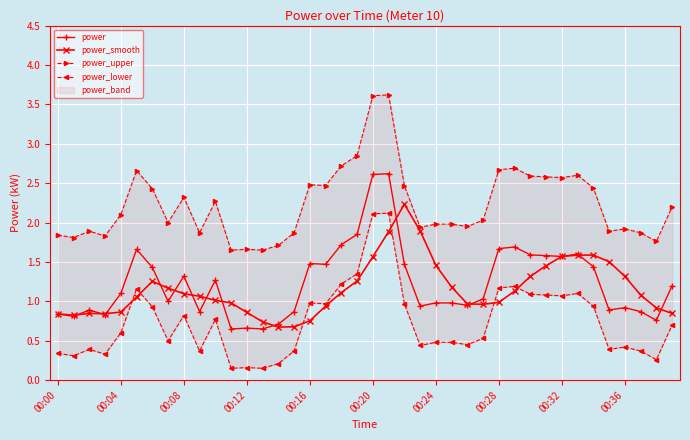

List the series in order of their peak value, lowest first.

power_lower, power_smooth, power, power_upper